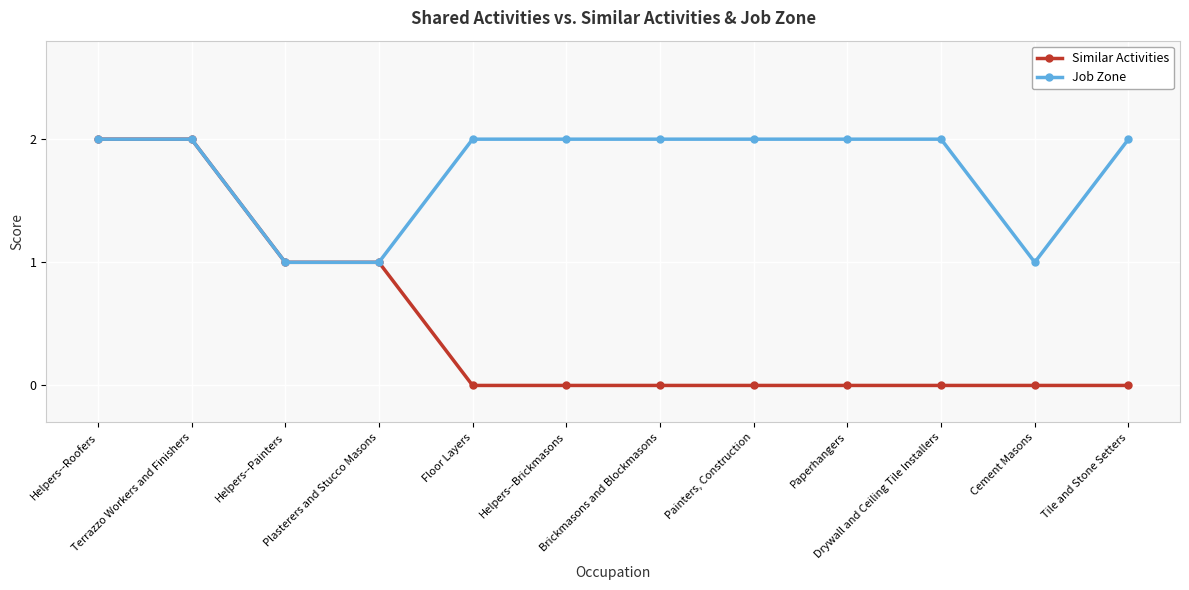

Which series changed the most between Terrazzo Workers and Finishers and Painters, Construction?

Similar Activities